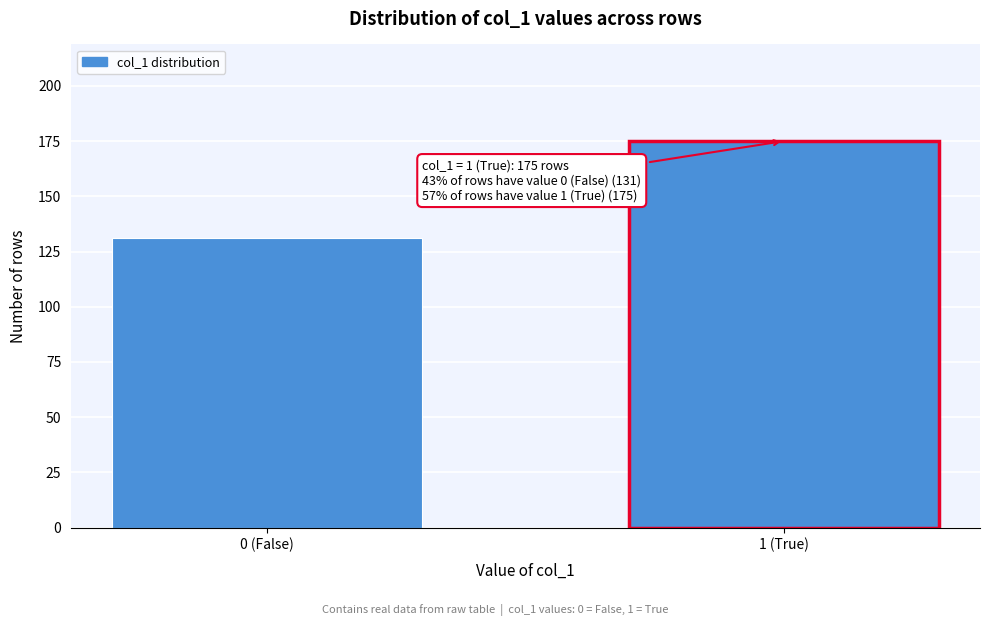

Reading right to left, transcribe all the data shown in this chart.

175	131